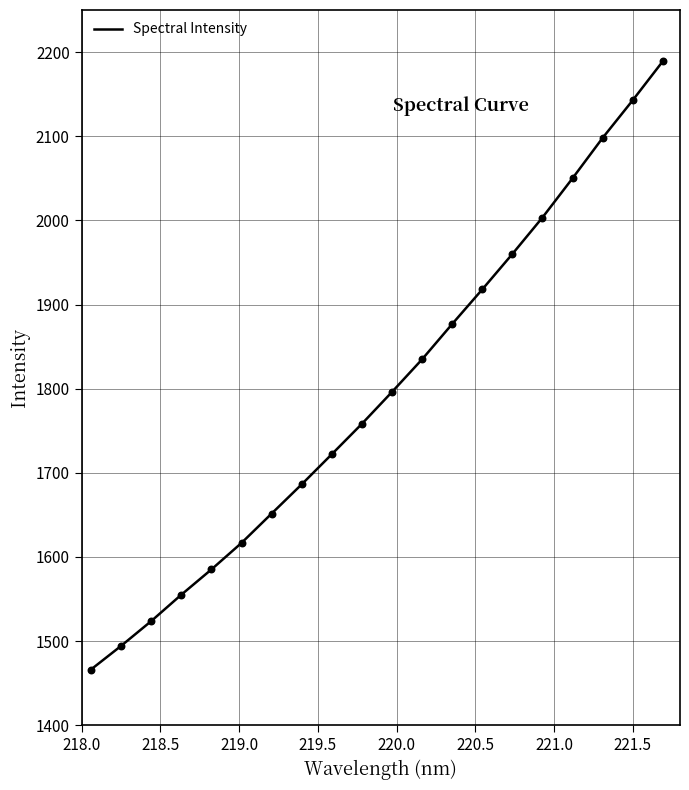

What is the maximum value shown in the chart?

2188.9